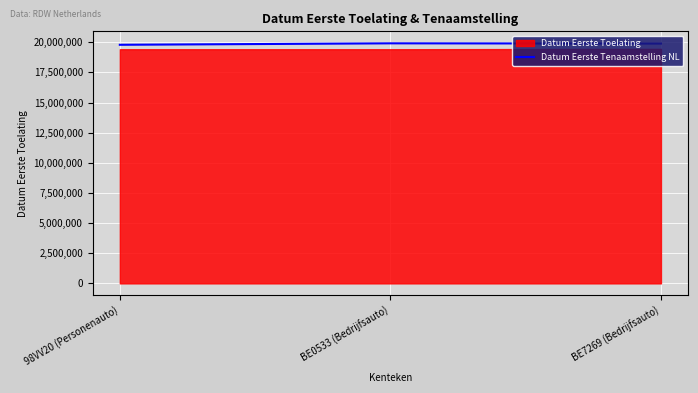

What is the value of the 2nd point from the left?

19910624